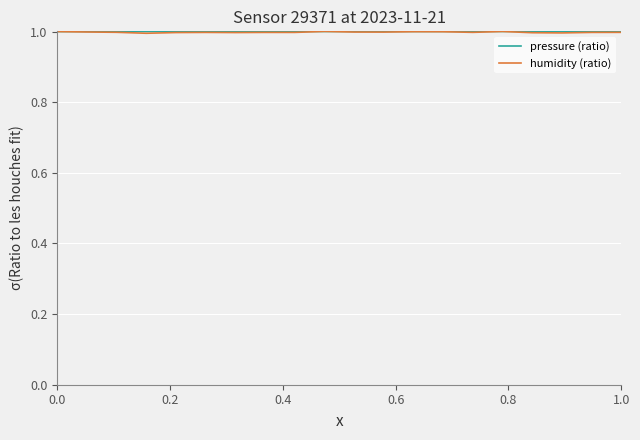

What is the greatest value displayed?

1.0